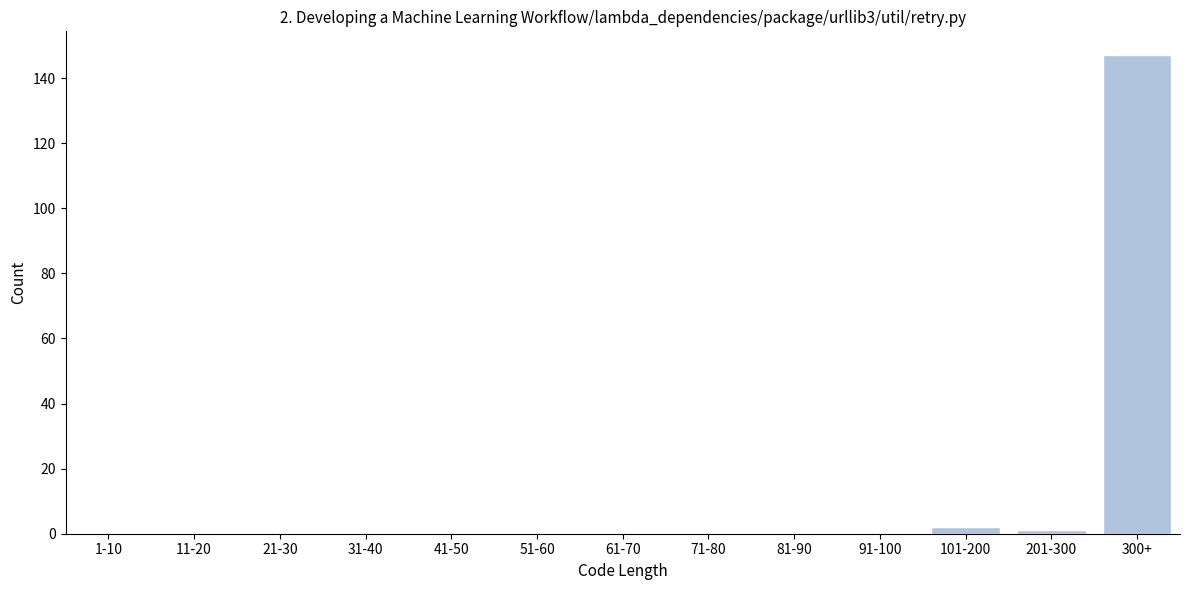

Reading left to right, what are all the values shown in this chart?

1-10=0	11-20=0	21-30=0	31-40=0	41-50=0	51-60=0	61-70=0	71-80=0	81-90=0	91-100=0	101-200=2	201-300=1	300+=147